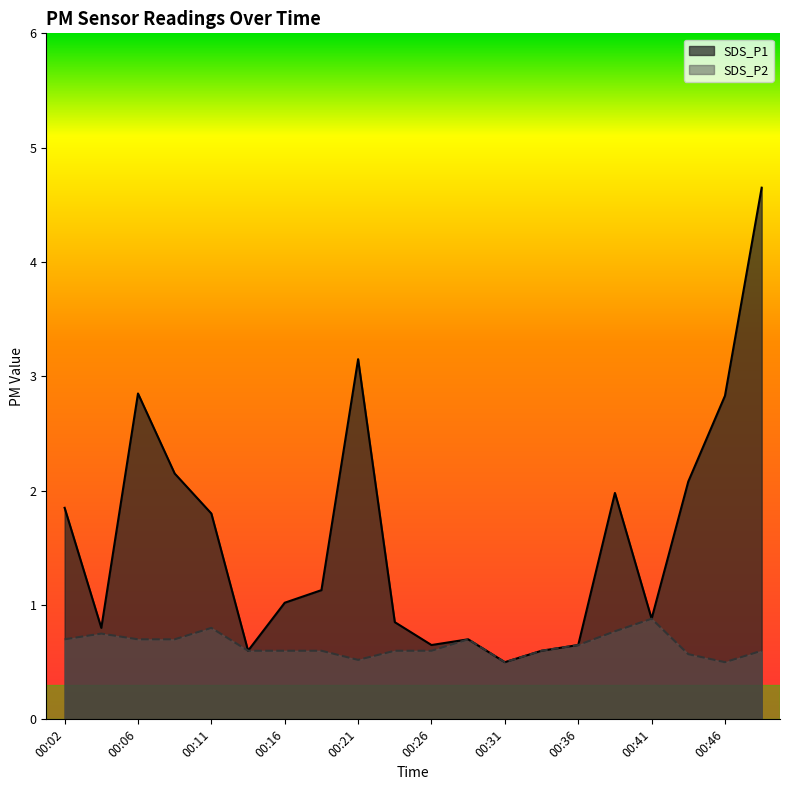

What is the sum of all SDS_P1 values?

31.7